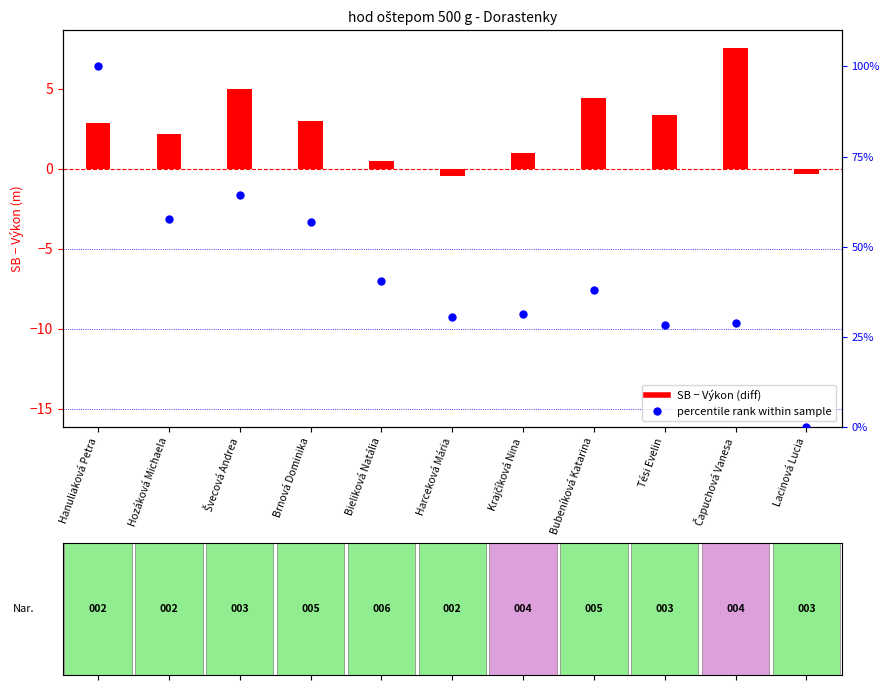

Between Harceková Mária and Hanuliaková Petra, which is larger?

Hanuliaková Petra